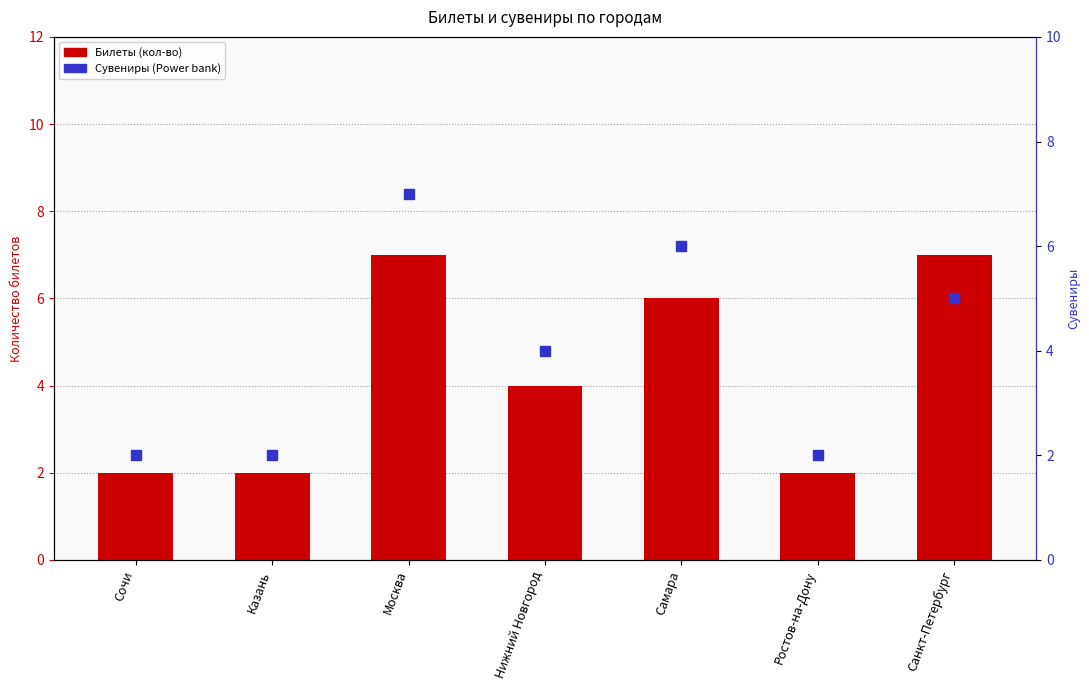

How many data points in Билеты (кол-во) are less than 4?

3